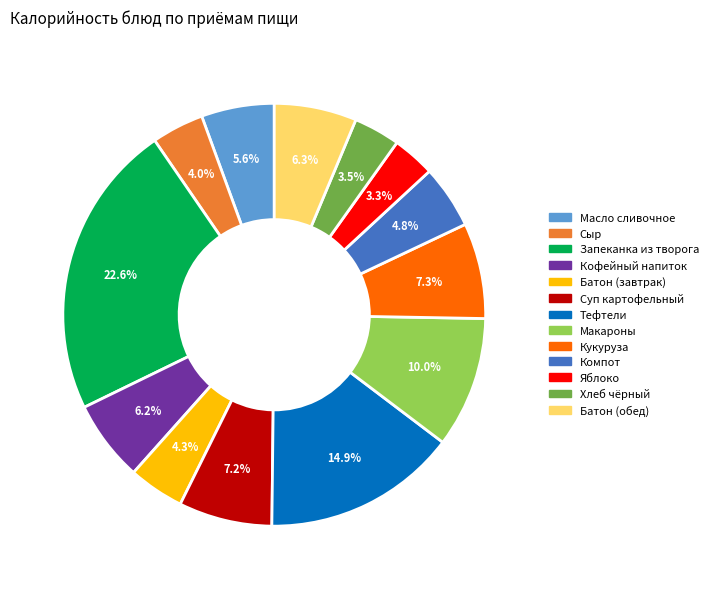

Is there any slice that represents more than half of the pie?

No